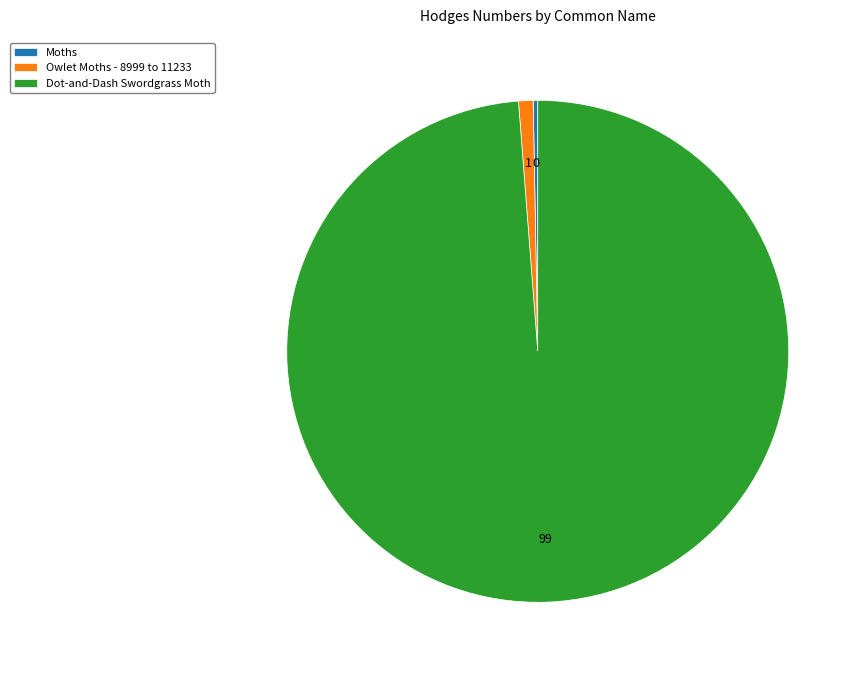

Approximately how many times larger is the value at Dot-and-Dash Swordgrass Moth compared to Moths?

340.5